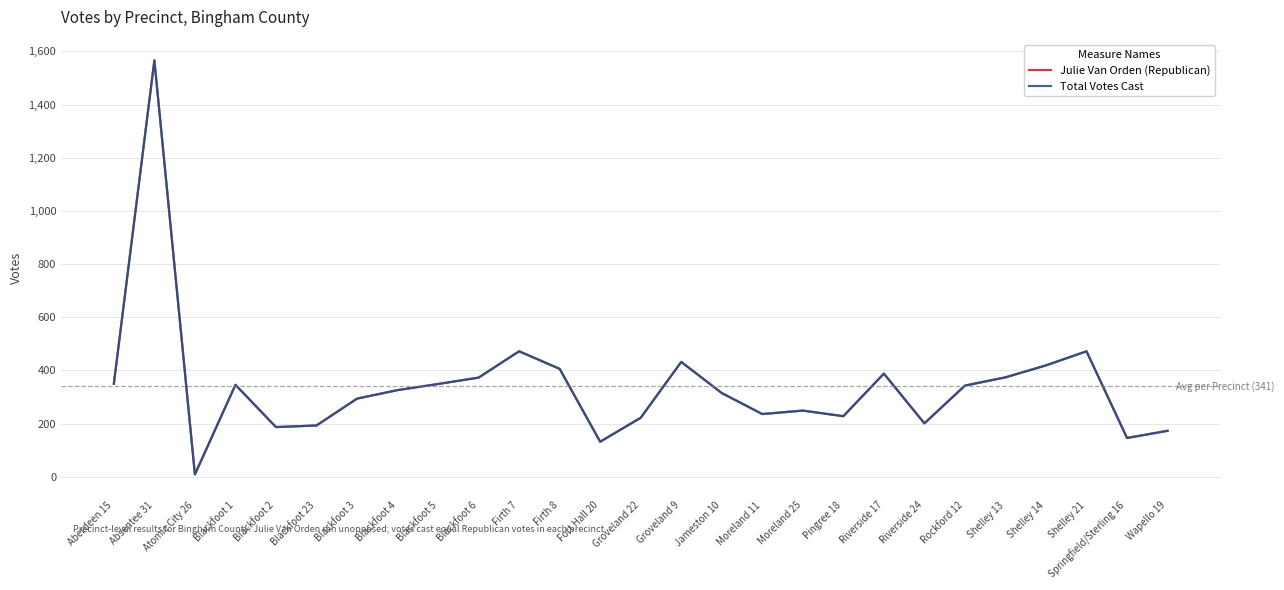

Which series changed the most between Blackfoot 2 and Groveland 9?

Julie Van Orden (Republican)